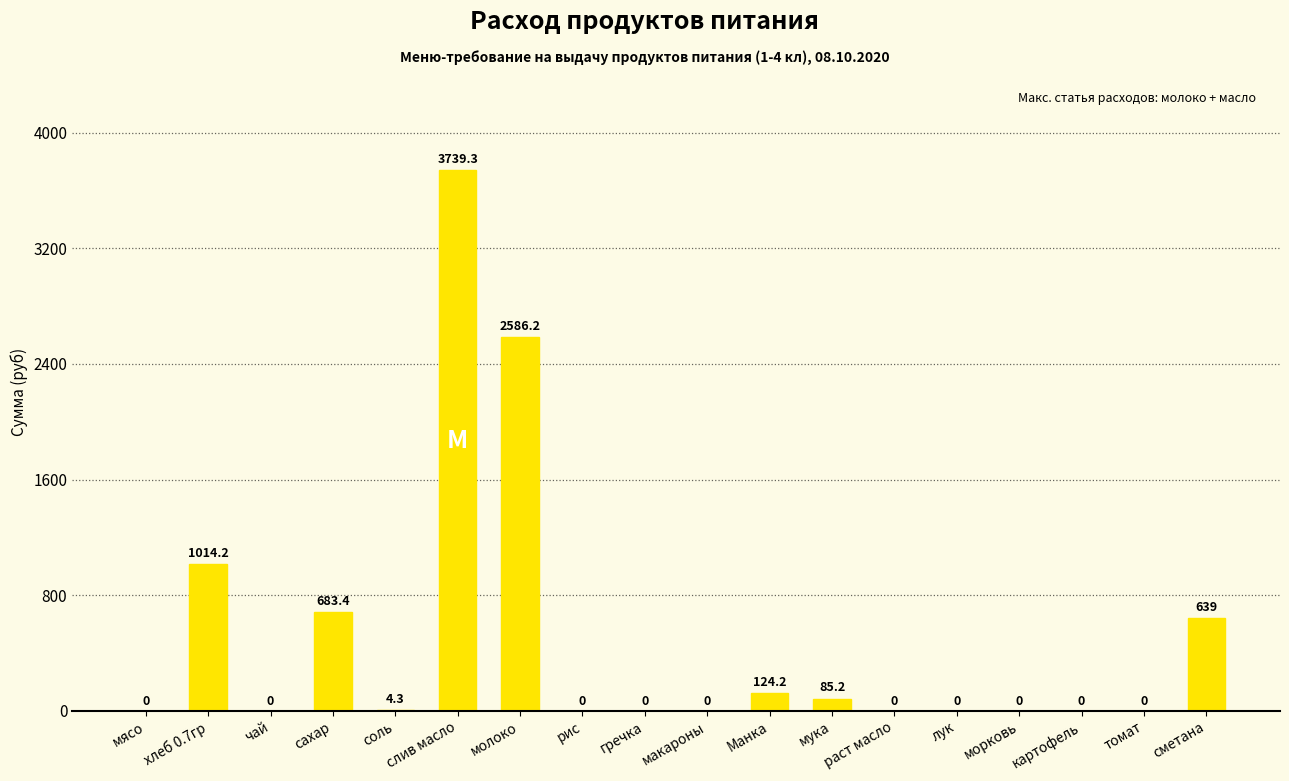

Which category has the highest value across all series?

слив масло